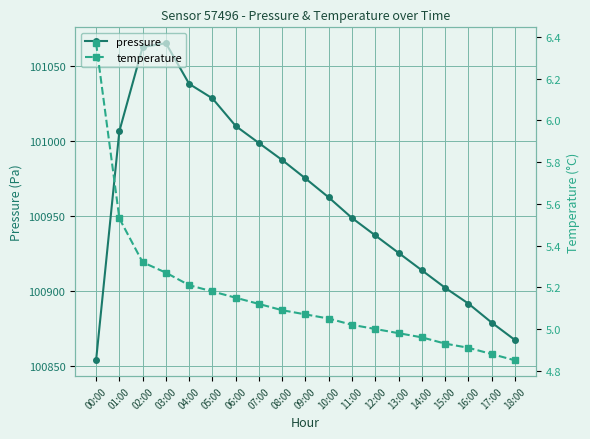

Is it true that temperature equals 8.6 at 13:00?

False